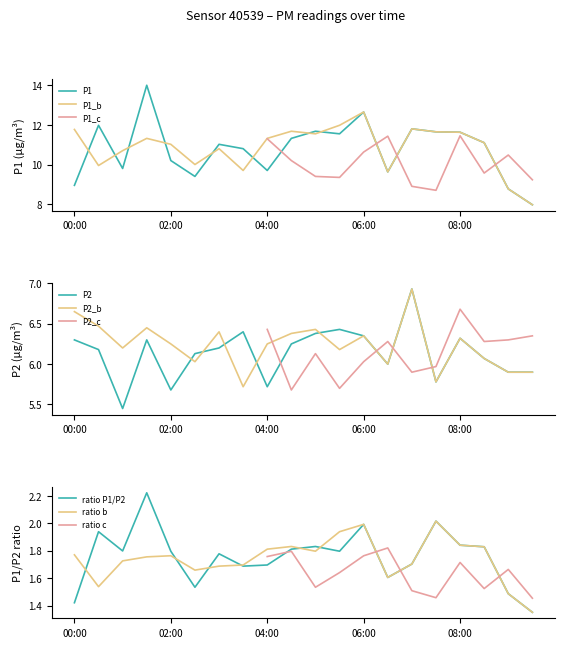

The P1_b series shows 12.7 at 06:00. True or false?

True